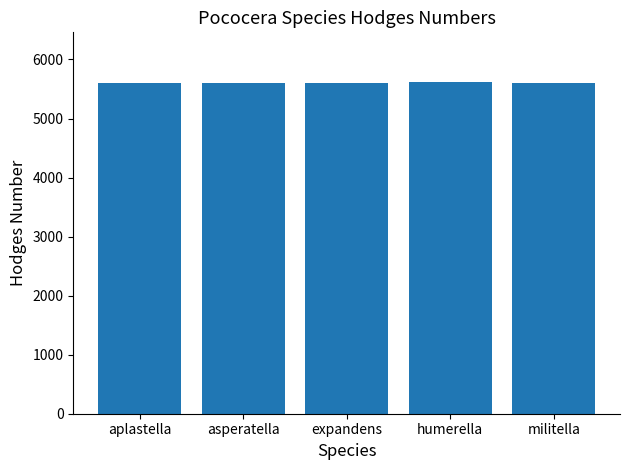

The value at asperatella is 5606. True or false?

True